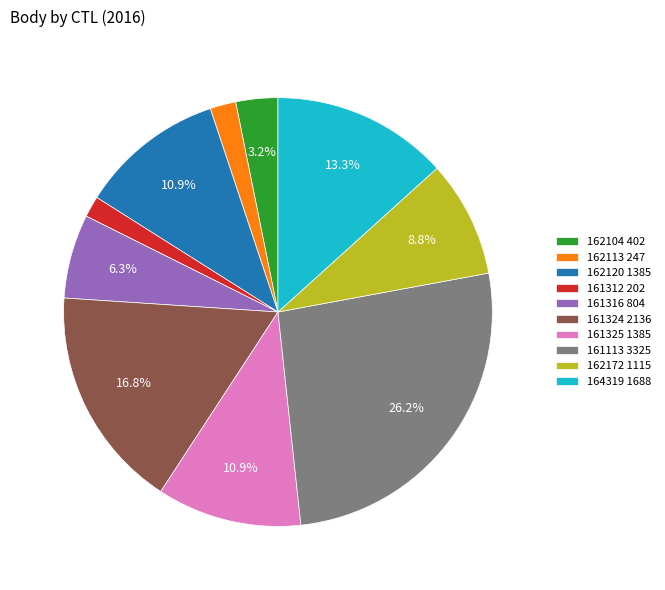

Does 164319 1688 account for over 50% of the chart?

No